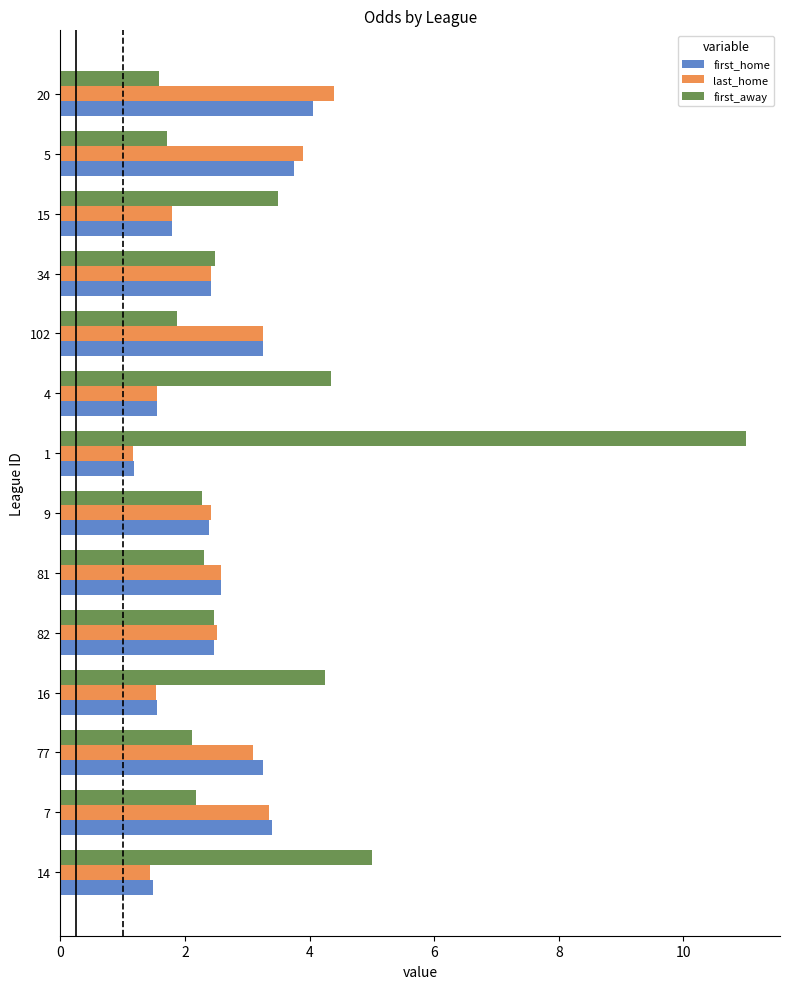

What is the greatest value displayed?

11.0